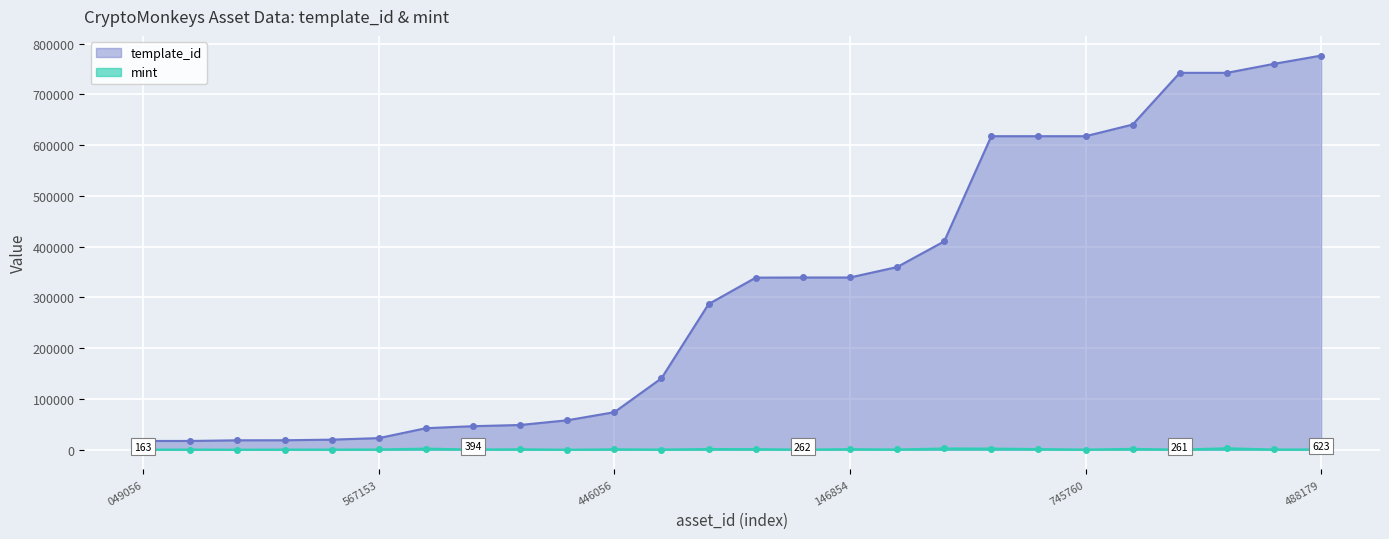

True or false: mint and template_id cross at least once.

False